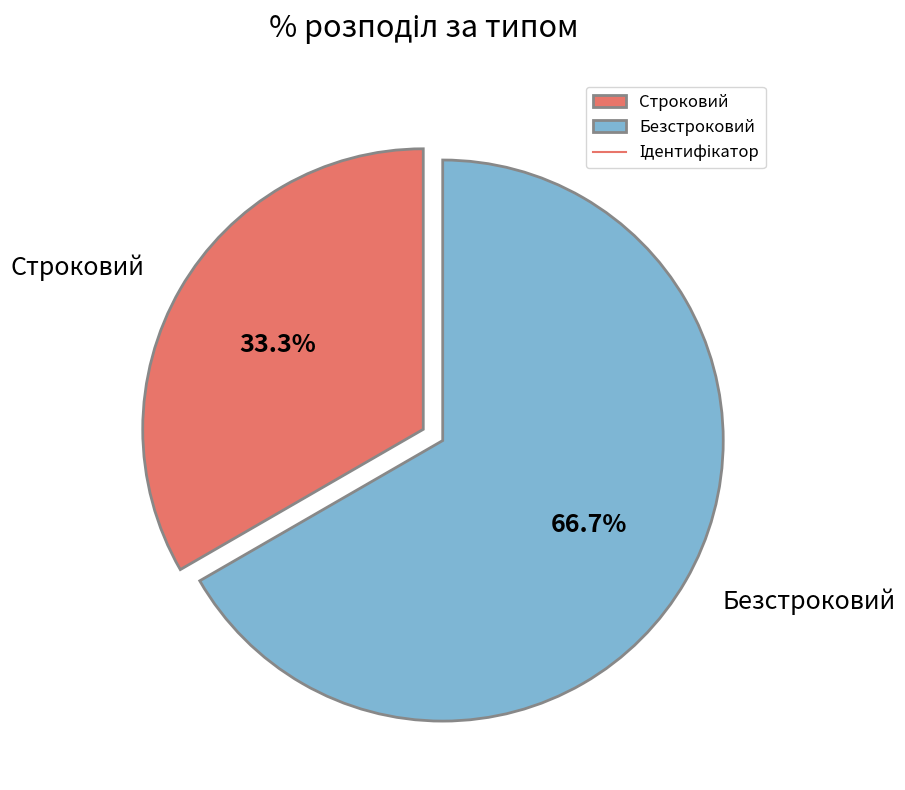

Which category has the biggest portion of the pie?

Безстроковий